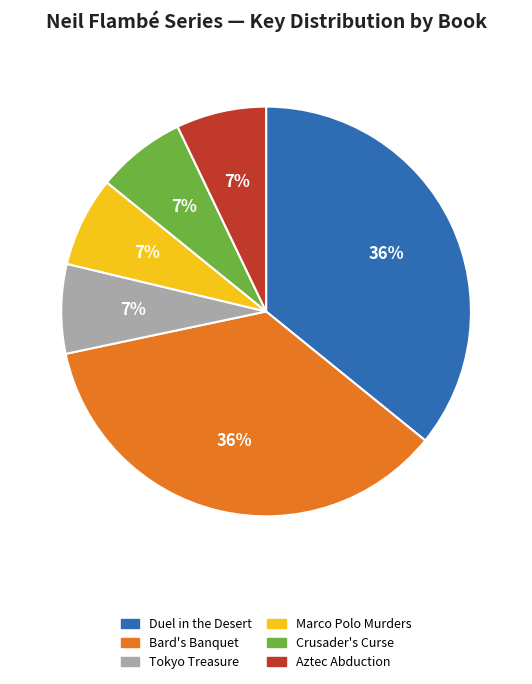

Count the number of slices in the pie.

6